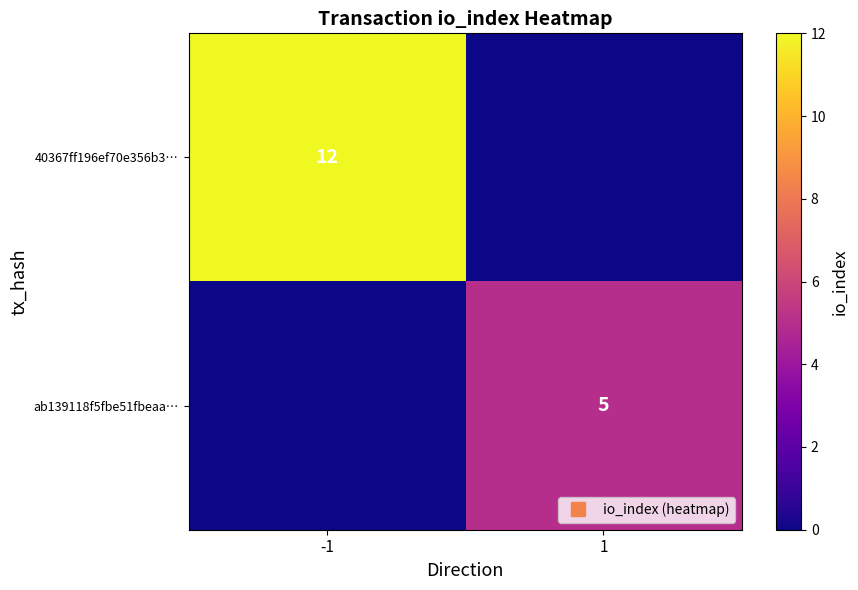

Between 1 and -1, which is larger?

-1